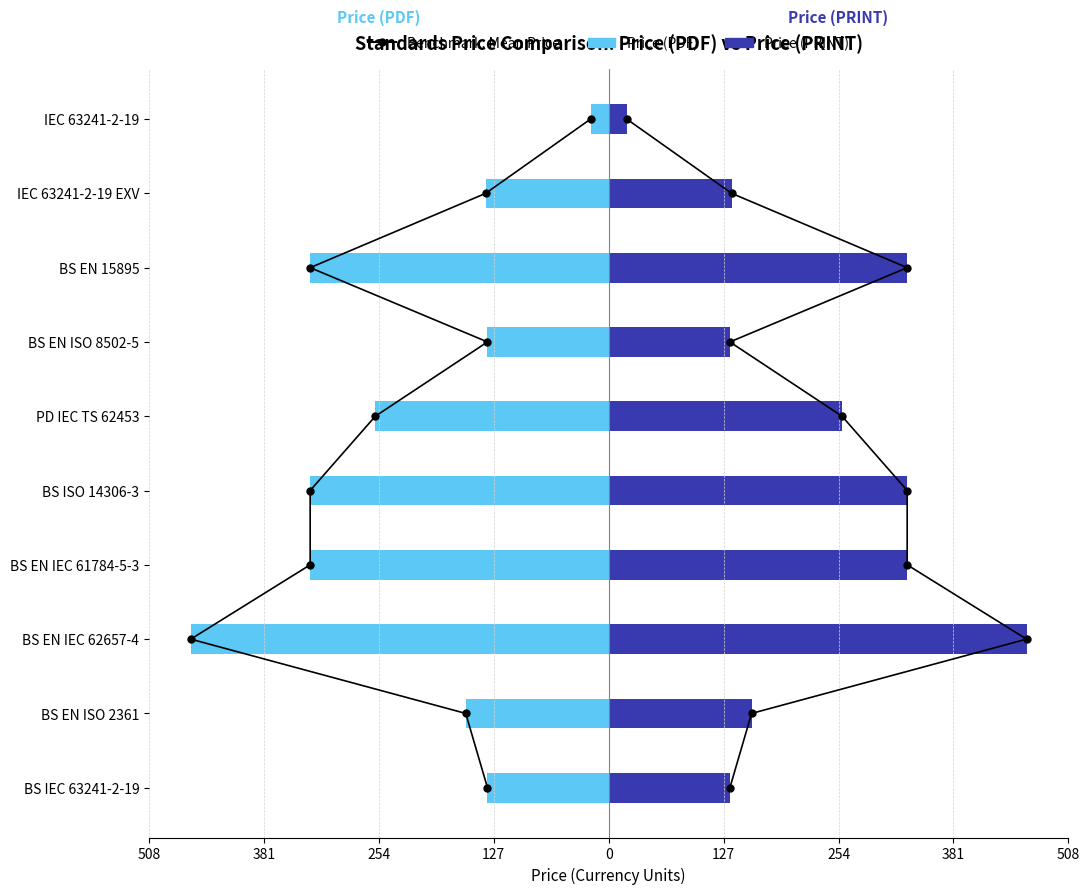

The Price (PDF) series shows -185 at BS EN 15895. True or false?

False